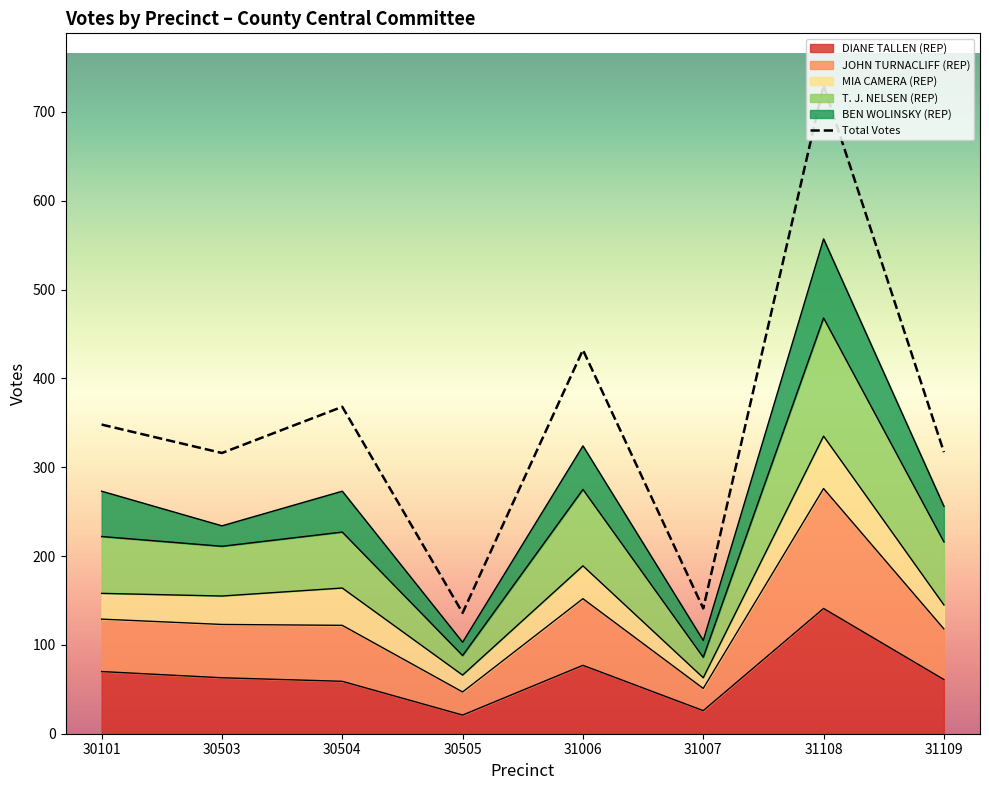

Reading right to left, list all the values displayed in this chart.

317	730	141	432	136	368	316	348